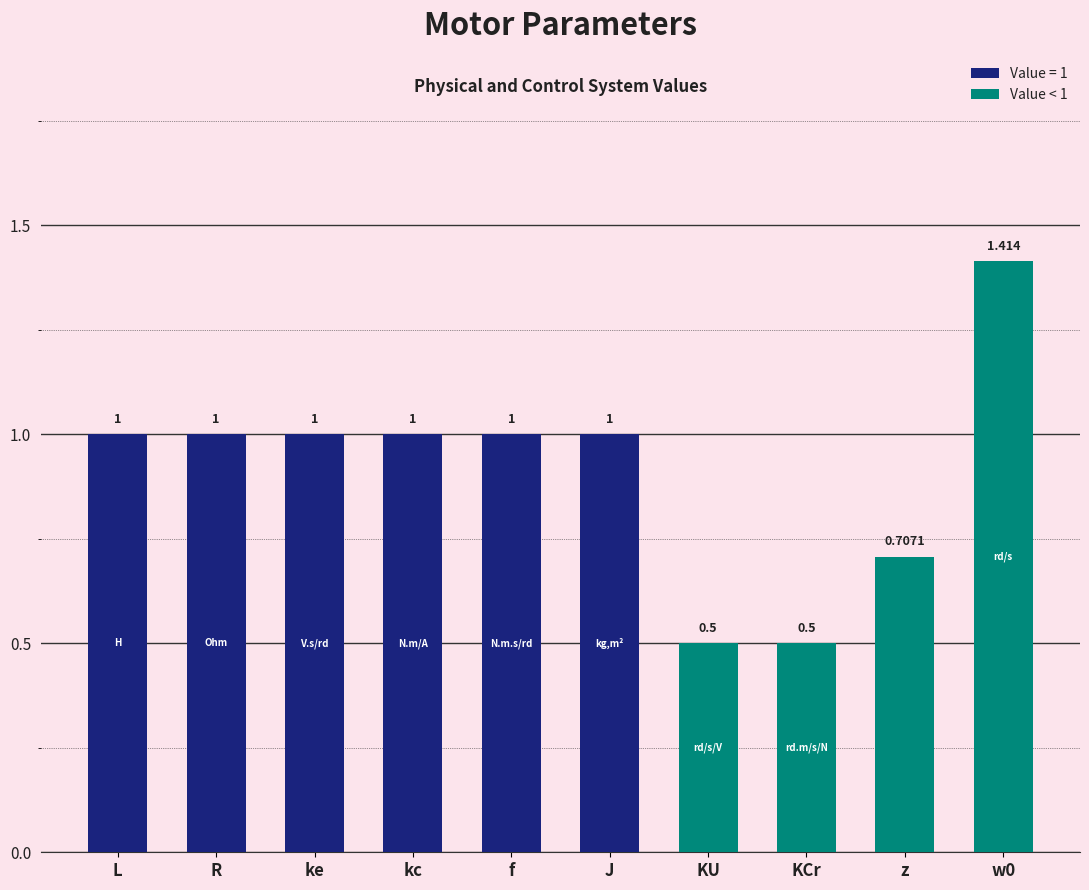

At which label does the data first exceed 1?

w0